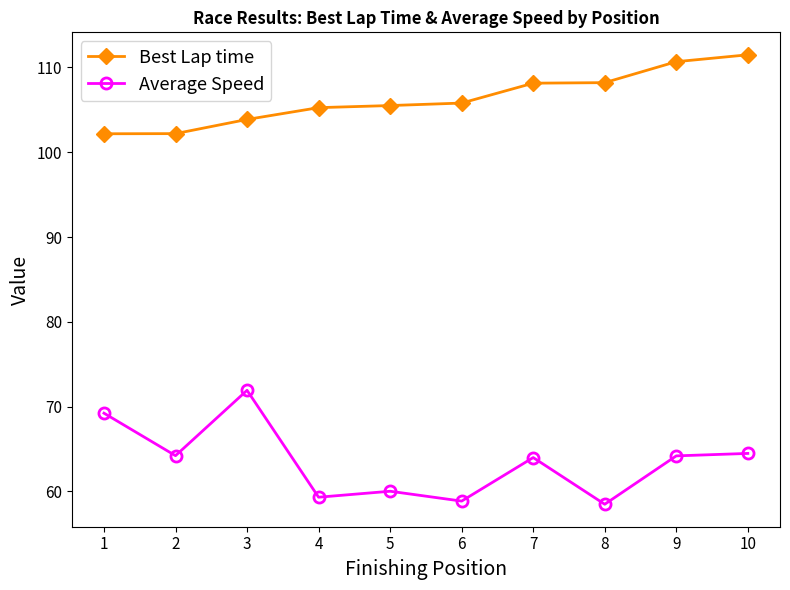

Rank the series by their average value, from highest to lowest.

Best Lap time, Average Speed